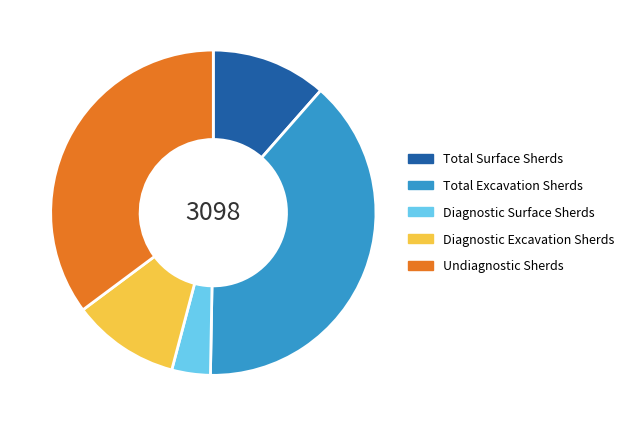

Count the number of slices in the pie.

5